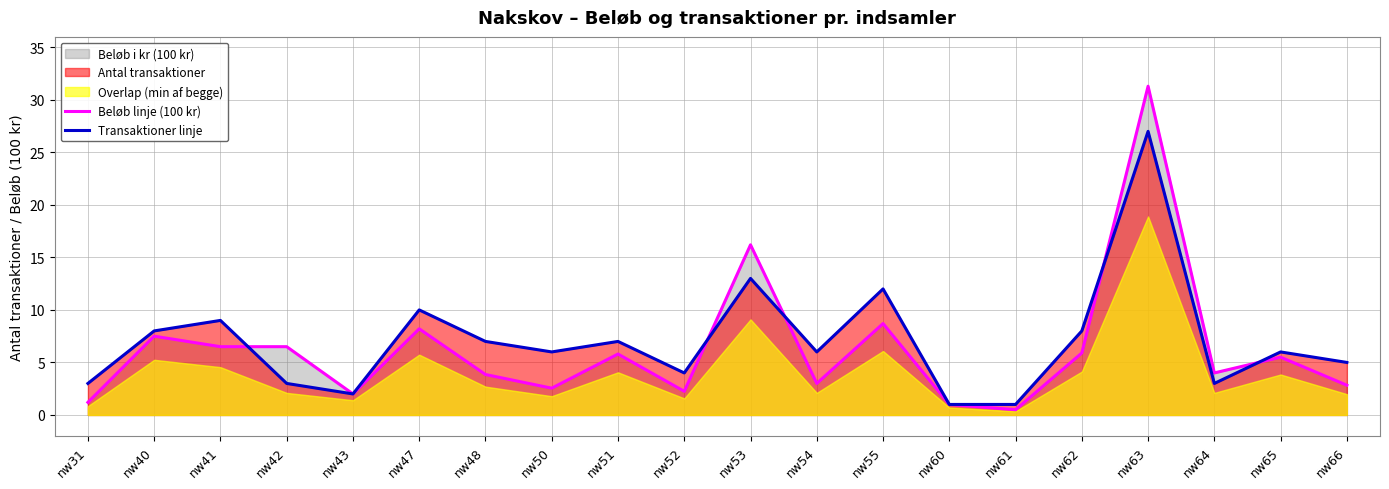

Count the number of categories in the chart.

20